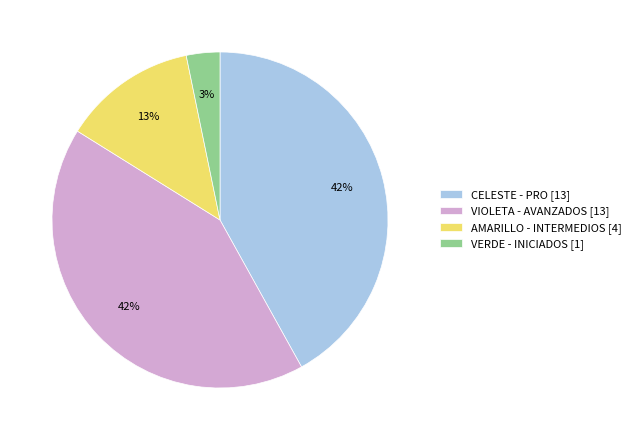

To the nearest percent, what percentage of the pie is VIOLETA - AVANZADOS?

42%